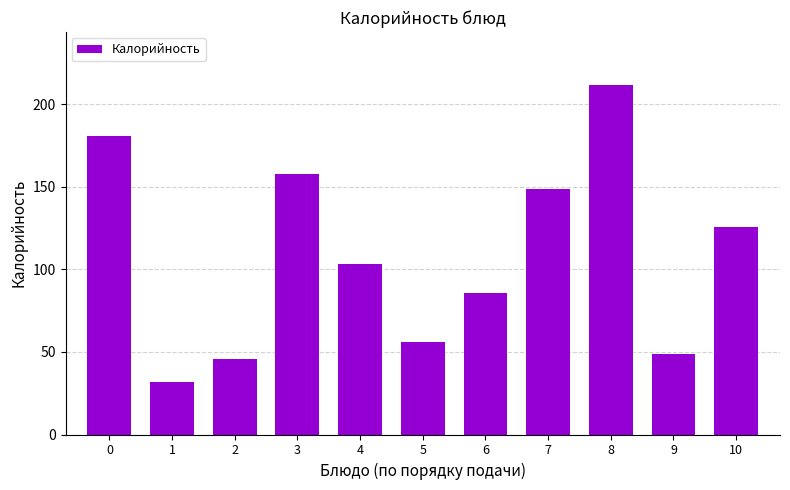

Count the number of data series in this chart.

1